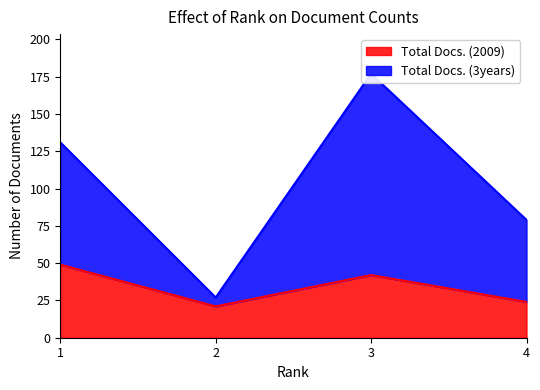

What is the value of the Total Docs. (3years) point at the 2nd from the left?

27